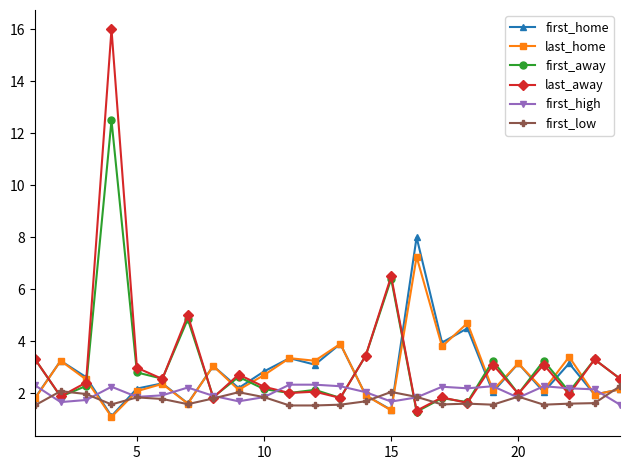

What is the greatest value displayed?

16.0